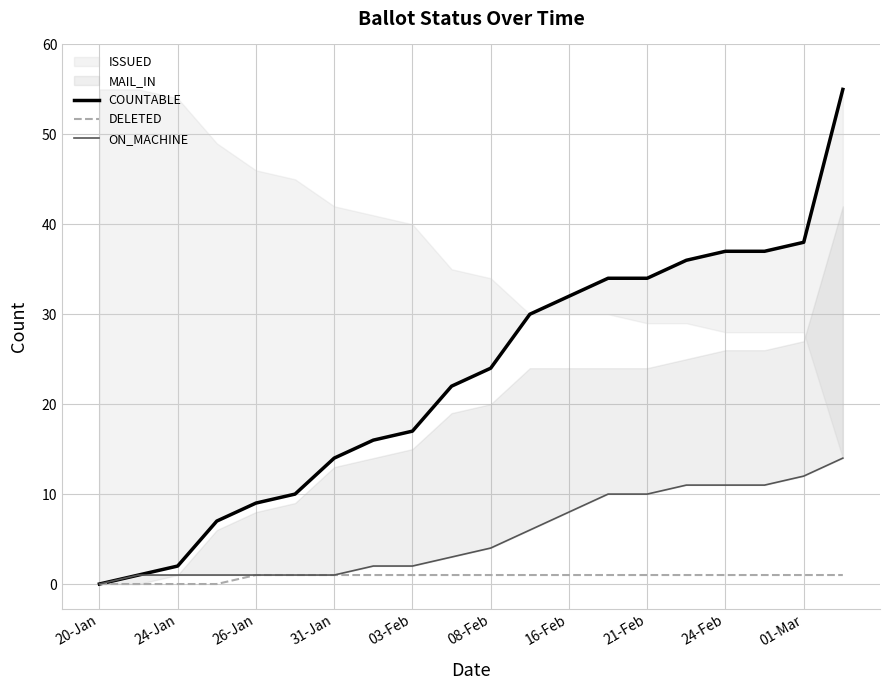

Which series has the largest range (max minus min)?

COUNTABLE